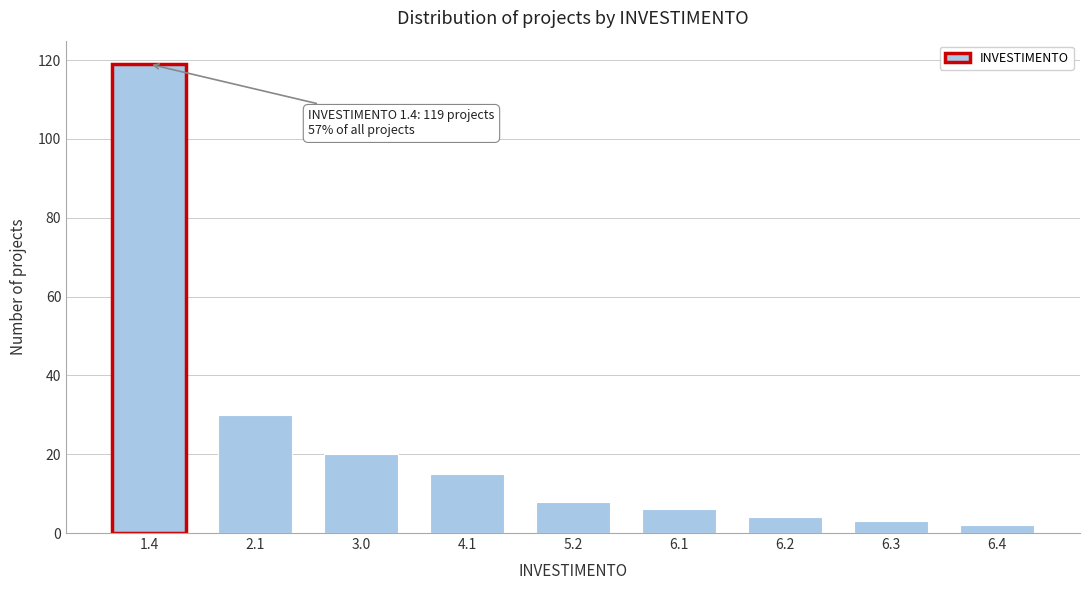

Reading left to right, transcribe all the data shown in this chart.

119	30	20	15	8	6	4	3	2